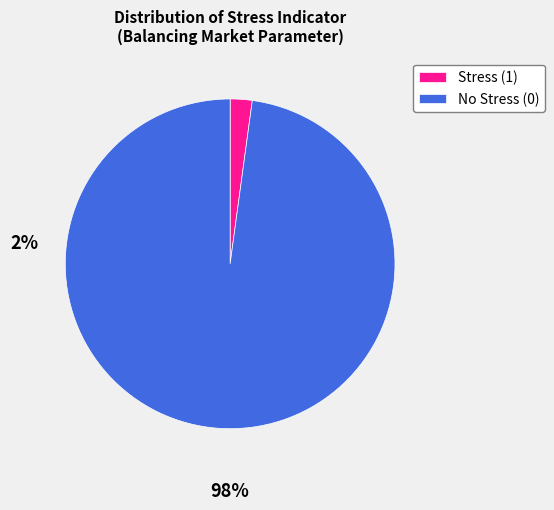

Which category has the smallest portion of the pie?

Stress (1)